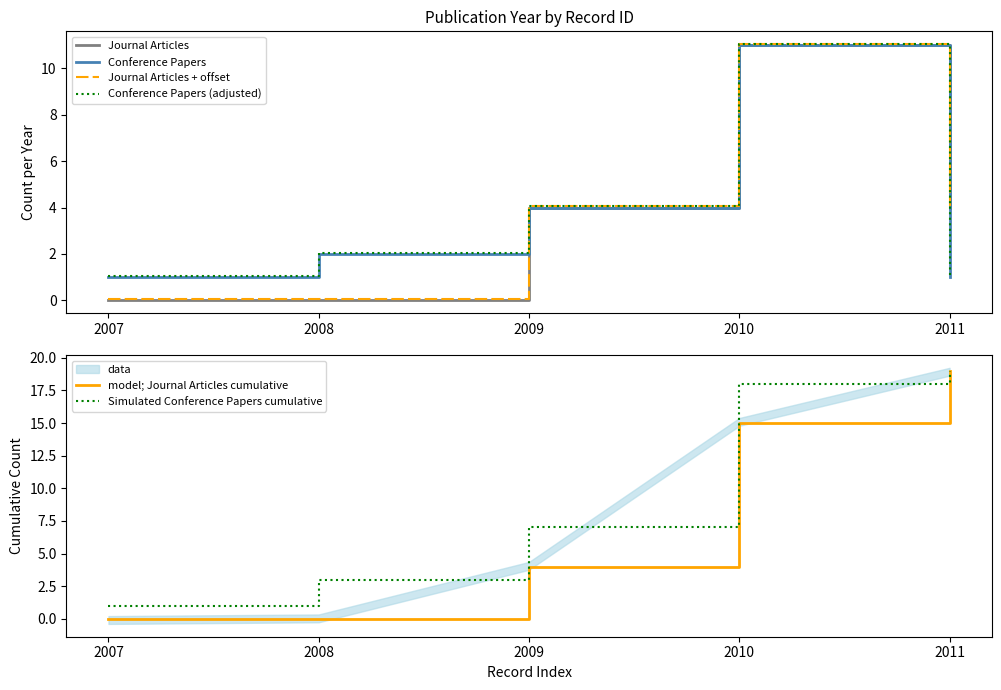

What is the difference between the maximum and minimum values in the Conference Papers (adjusted) series?

10.0